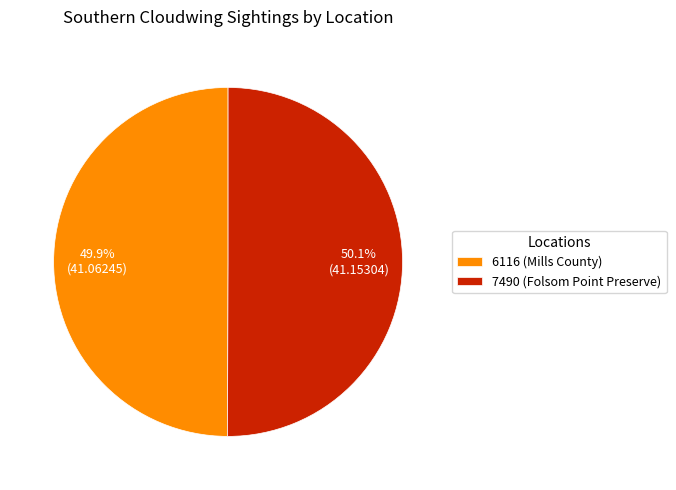

How many segments does this pie chart have?

2